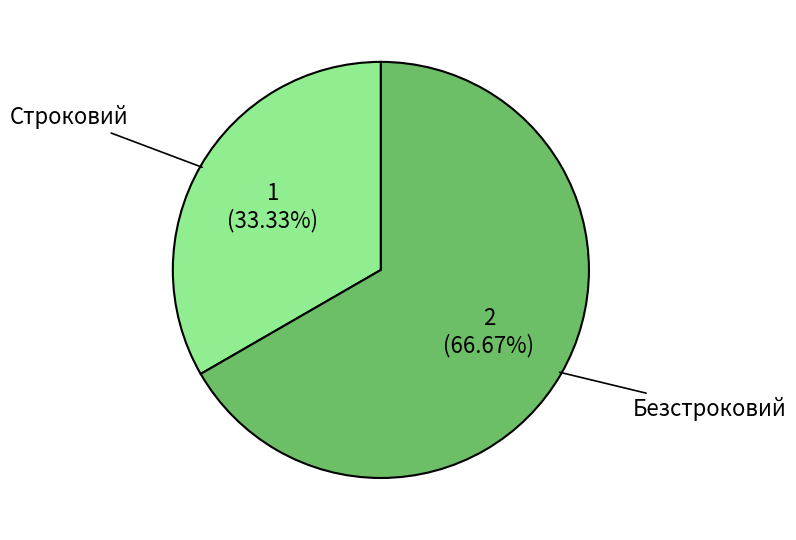

To the nearest percent, what portion does Строковий represent?

33%